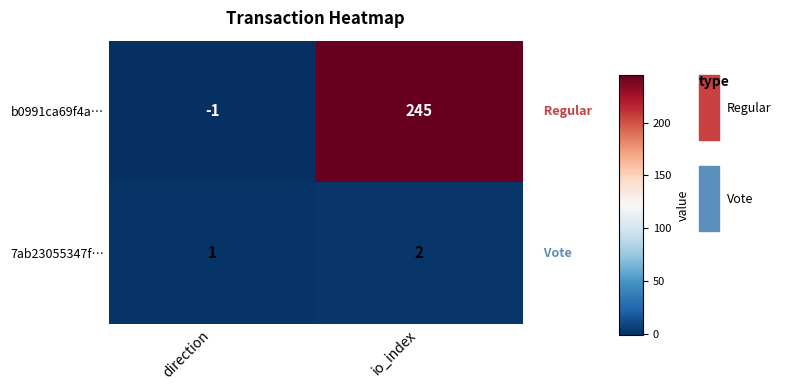

How many values in the b0991ca69f4a… series are below 245?

1